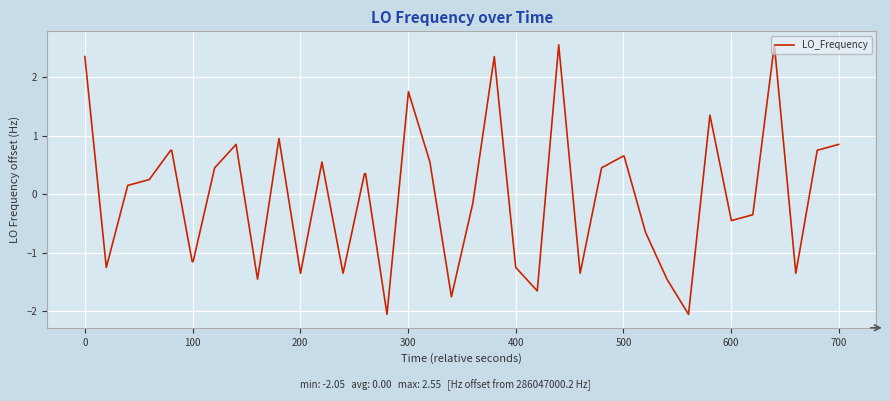

What is the greatest value displayed?

2.6